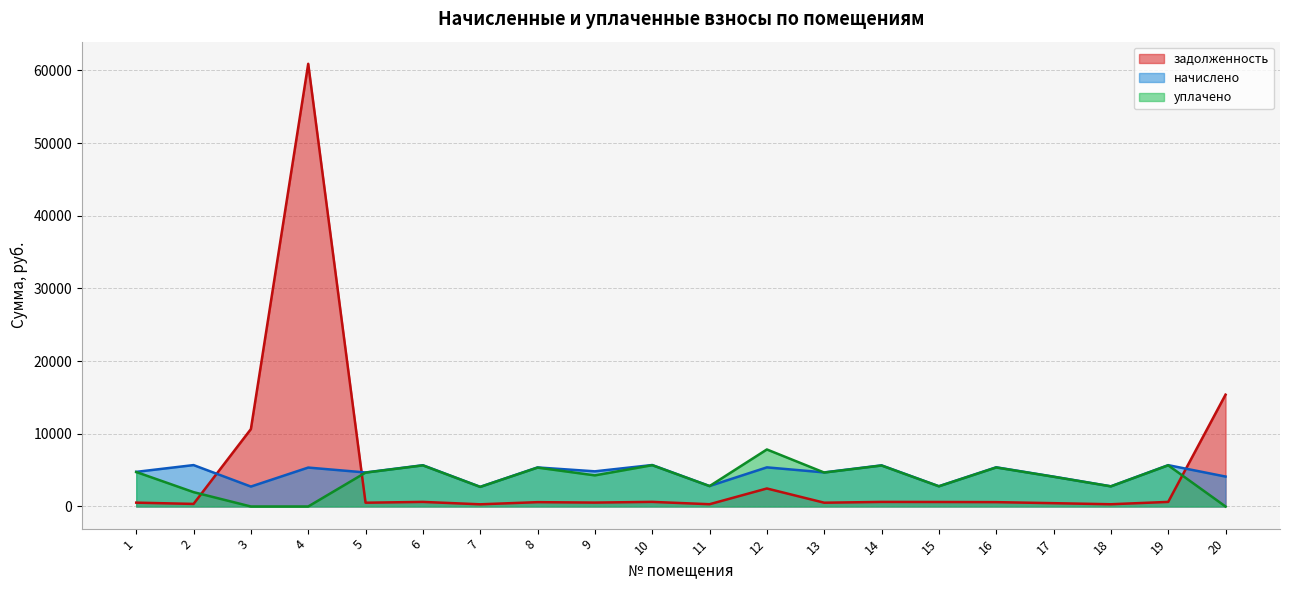

What is the spread (max minus min) of values at 13?

4169.7